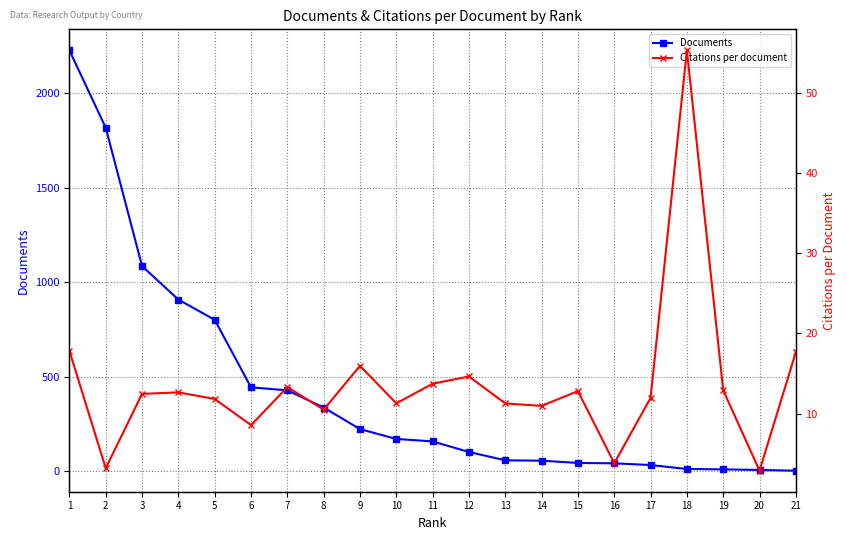

The Citations per document series shows 9.0 at 9. True or false?

False